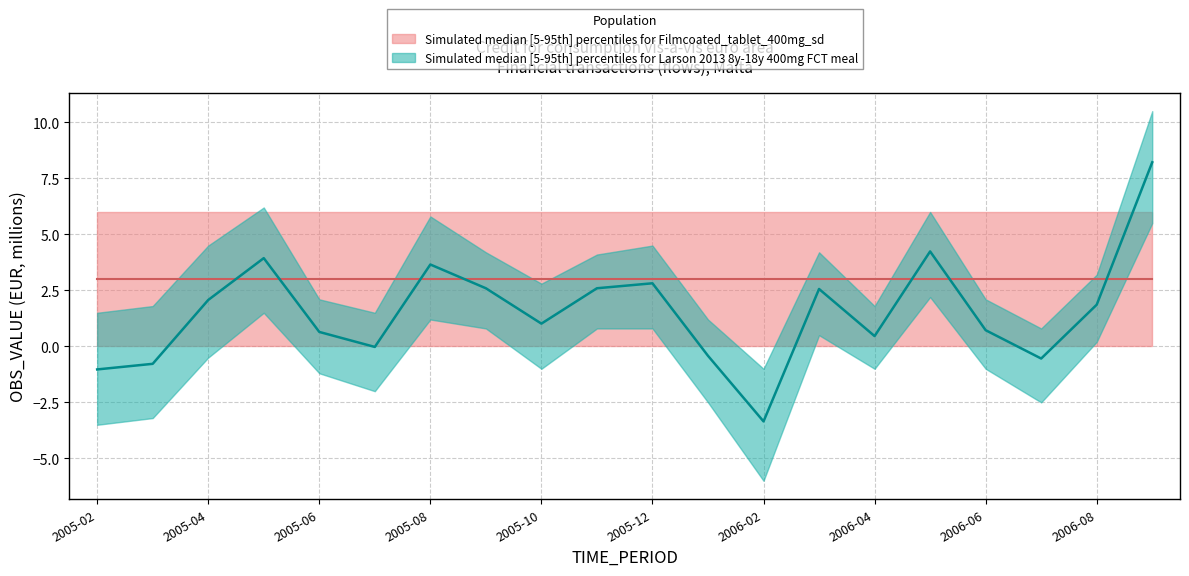

In OBS_Lower, how many points are lower than both neighbors (excluding endpoints)?

5